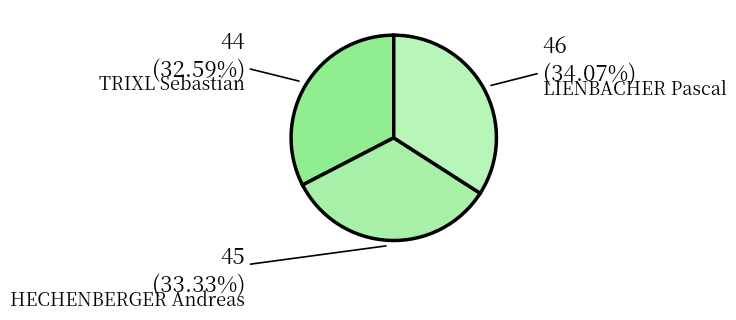

What is the ratio of the value at HECHENBERGER Andreas to the value at TRIXL Sebastian?

1.0